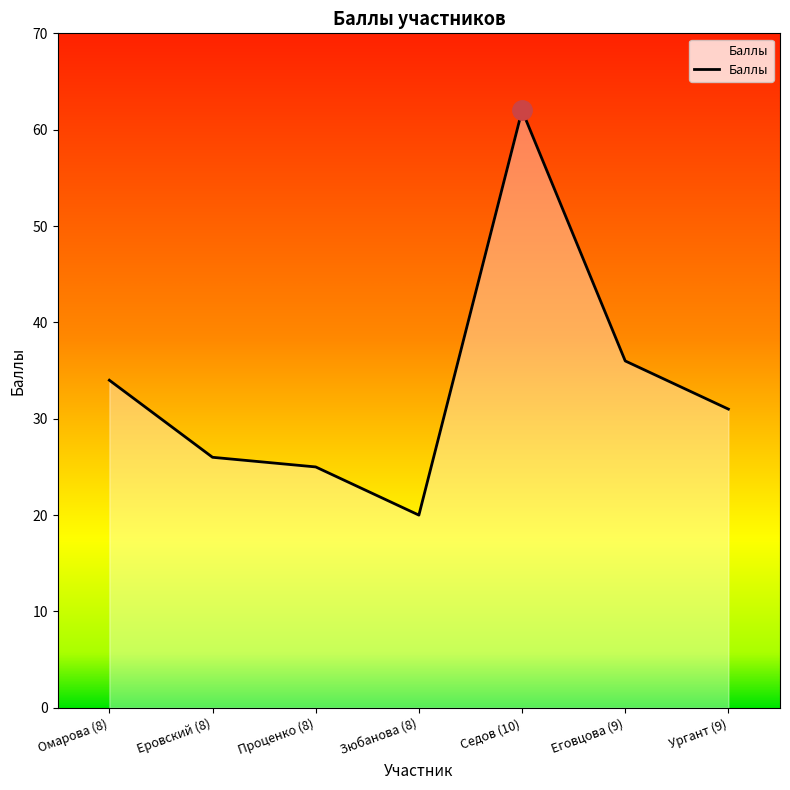

True or false: the data shows 13 at Седов (10).

False